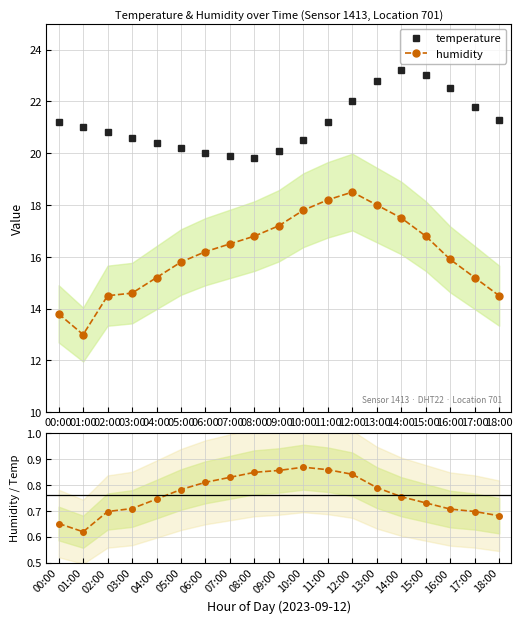

True or false: humidity / temperature has more than 1 points higher than both neighbors.

False